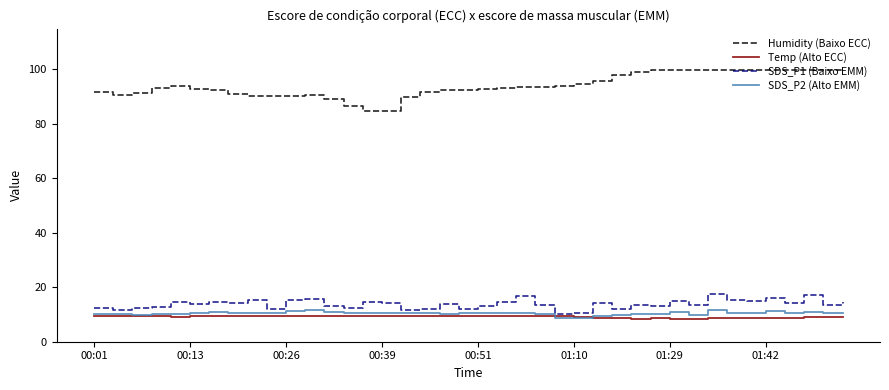

What is the minimum value for SDS_P1 (Baixo EMM)?

10.1